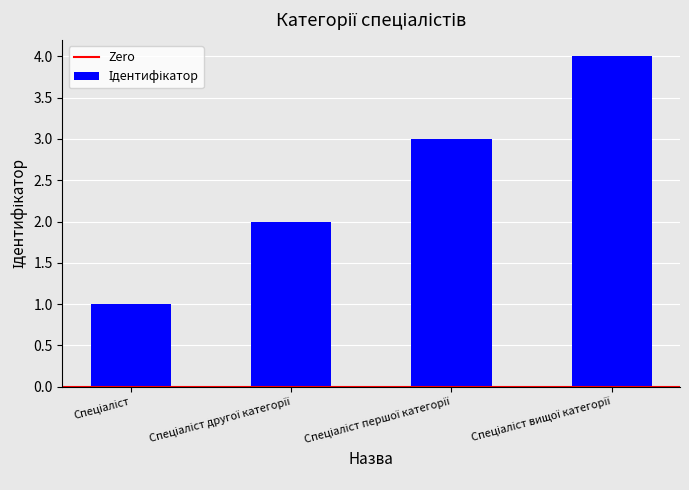

What is the sum of all values?

10